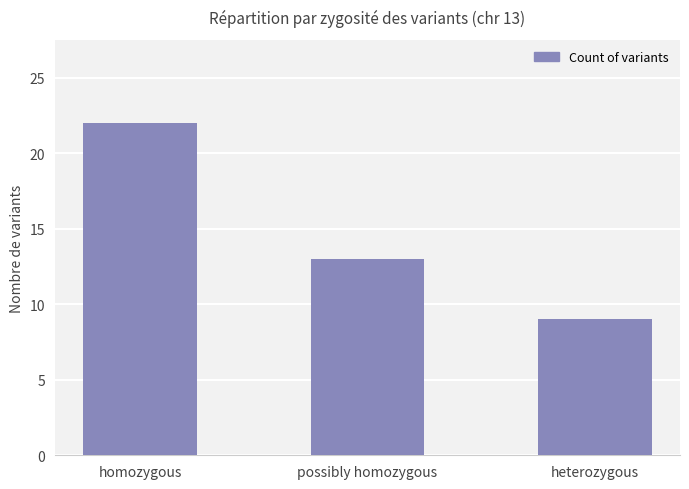

The value at possibly homozygous is 19. True or false?

False